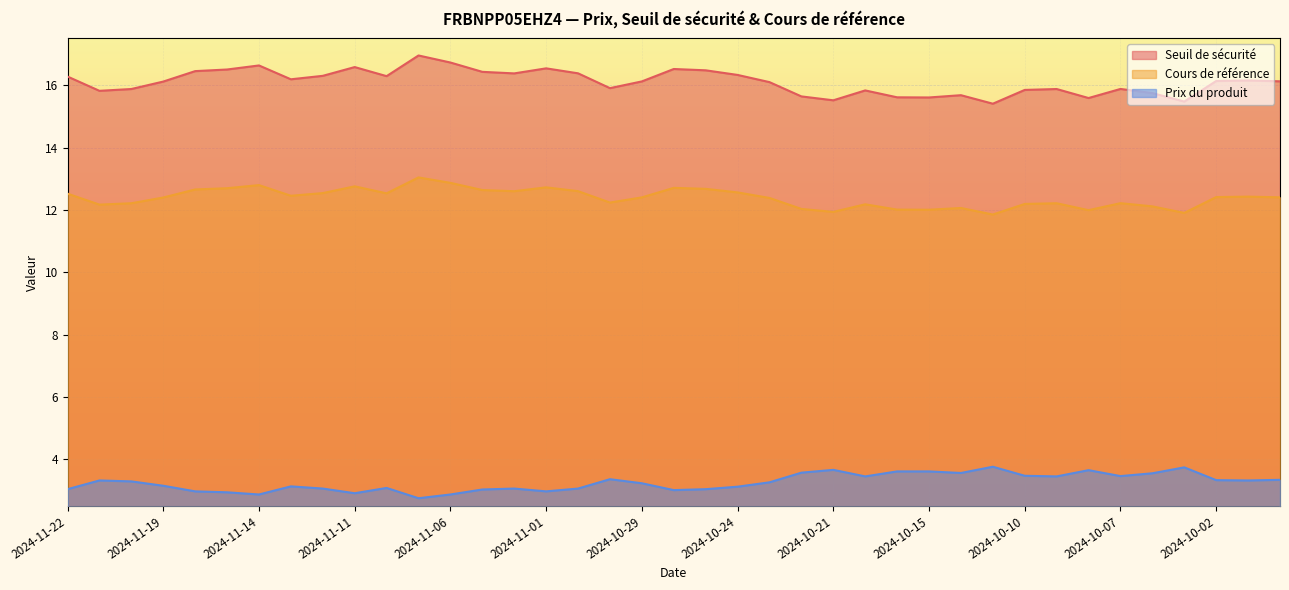

What is the difference between the maximum and minimum values in the Prix du produit series?

1.0